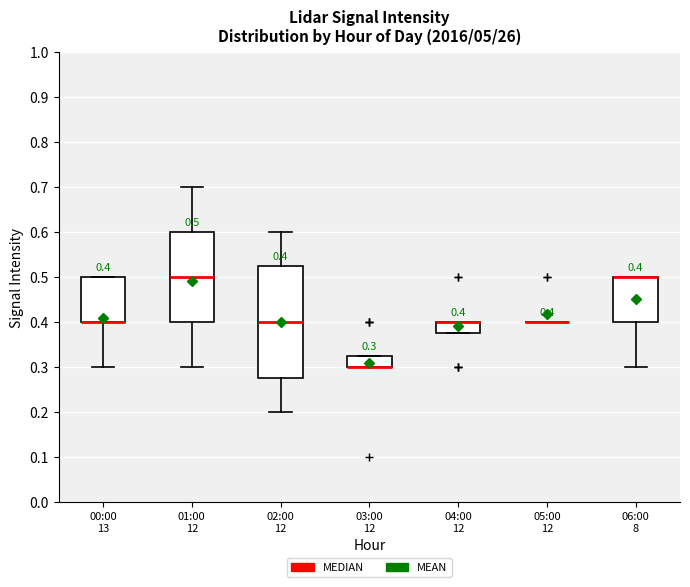

Which box is the tallest, from its lower edge to its upper edge?

02:00 12